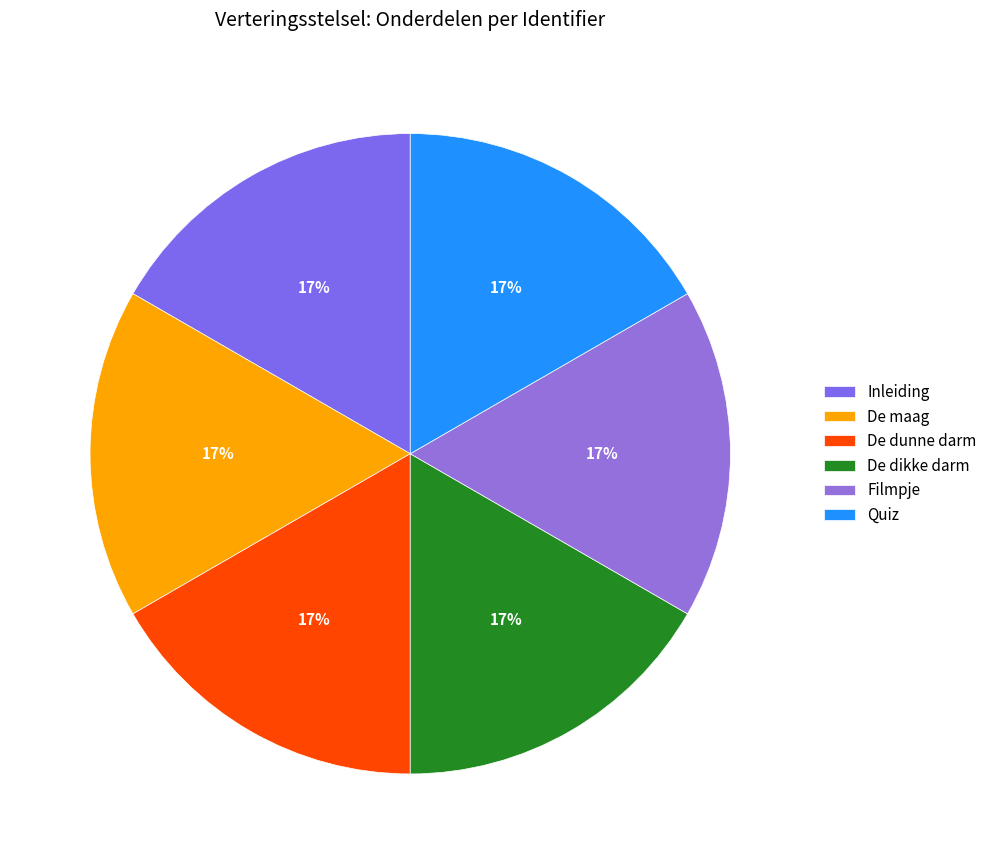

What portion of the pie excludes Inleiding?

83.3%